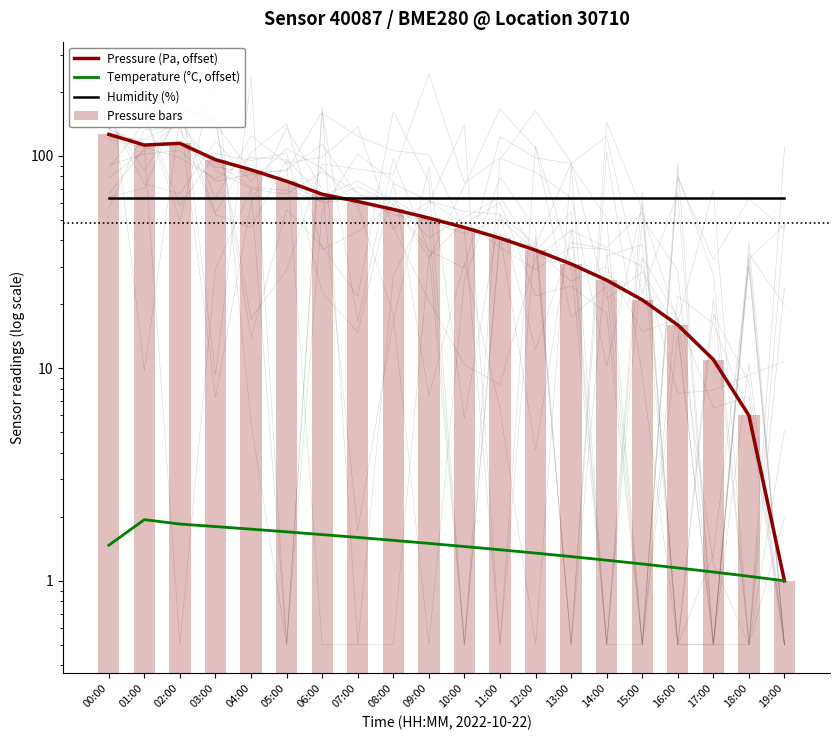

Which category has the lowest value in the Pressure bars series?

19:00